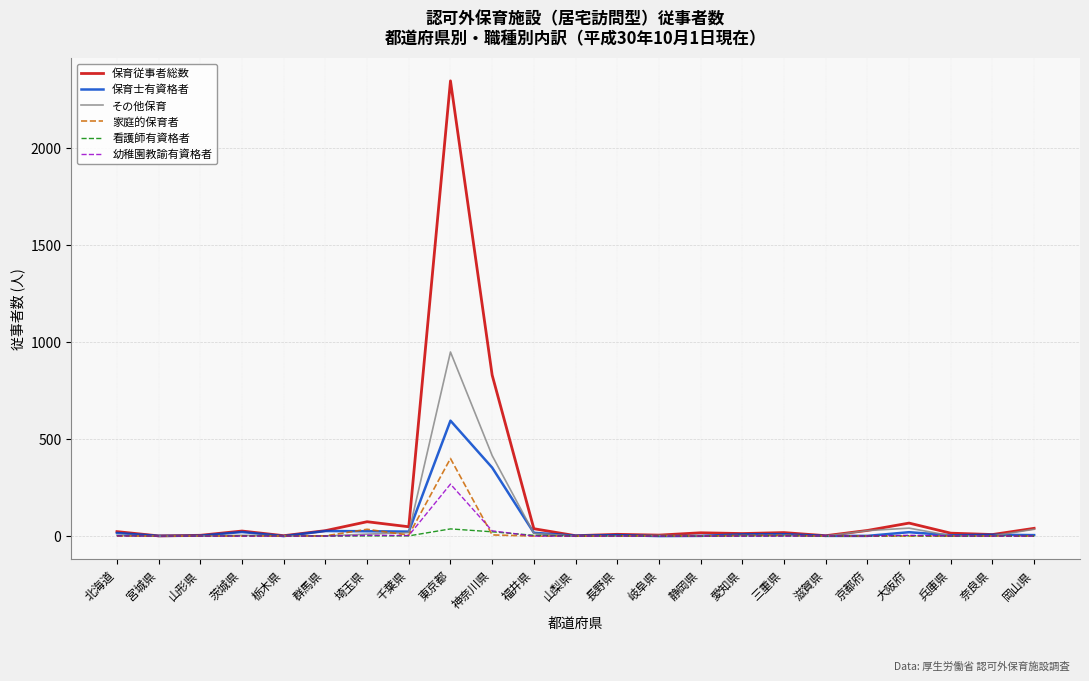

What position from the left is 山形県?

3